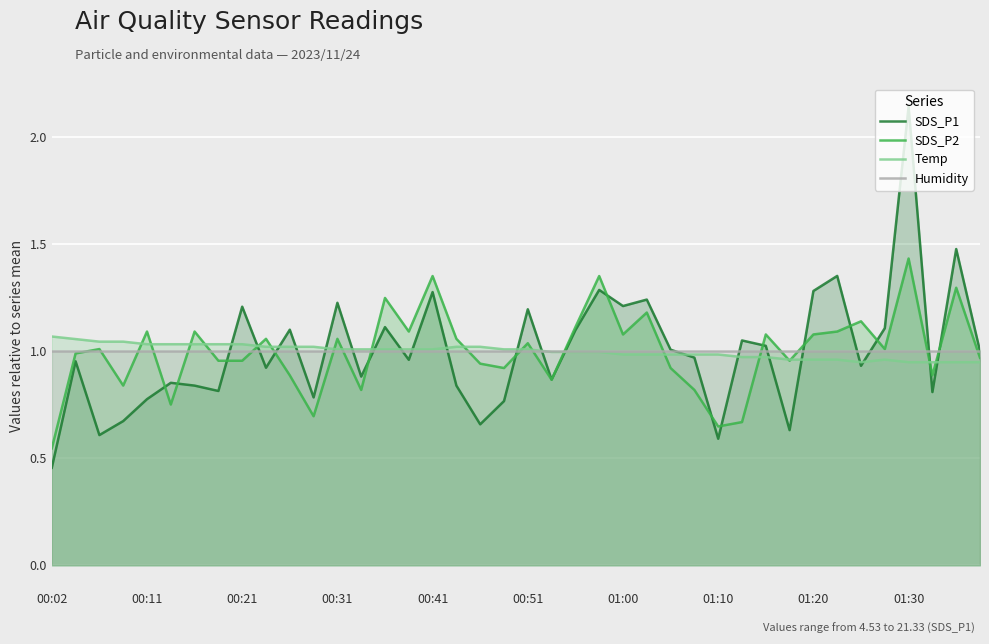

In SDS_P1, how many points are higher than both neighbors (excluding endpoints)?

14